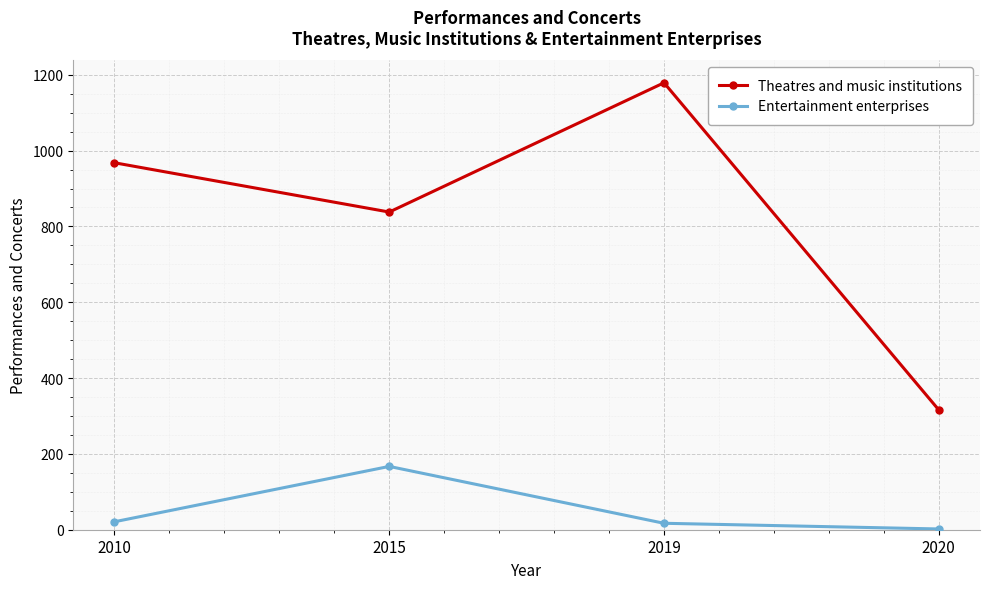

Where is Theatres and music institutions nearest to the value 747?

2015